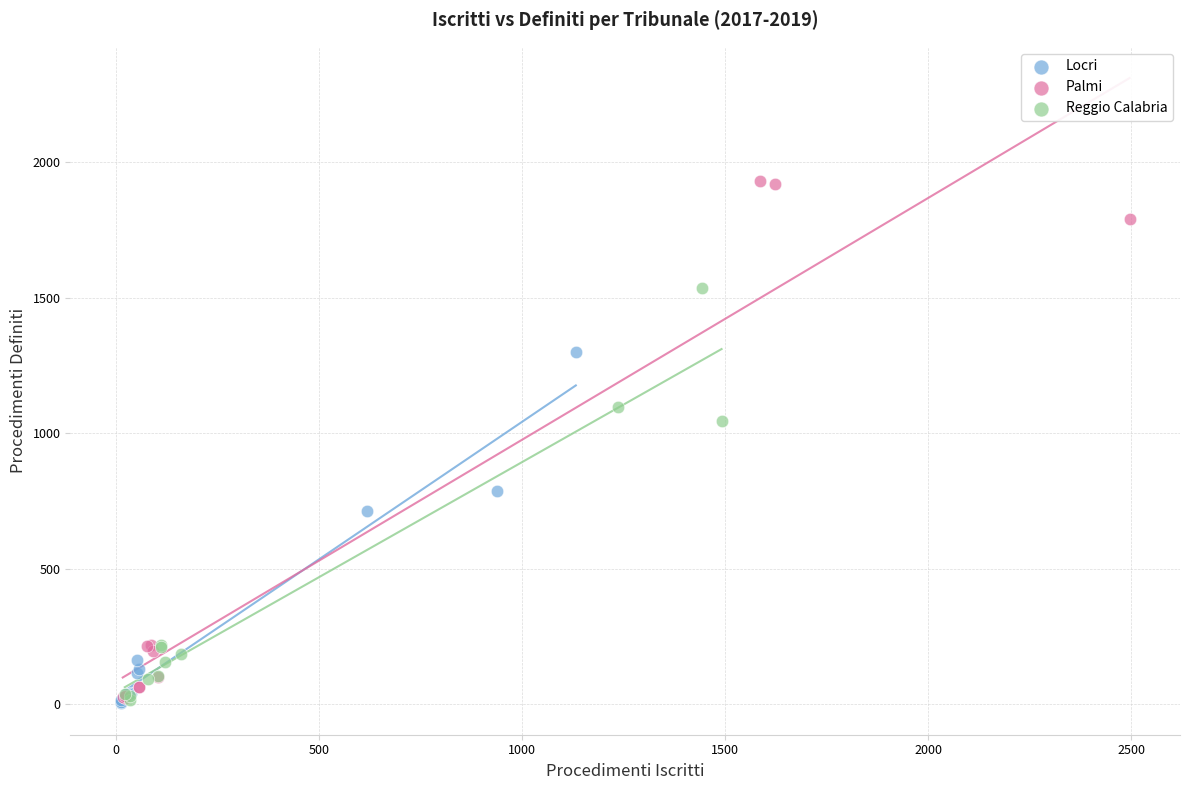

Which series has the largest Y range (max minus min)?

Palmi